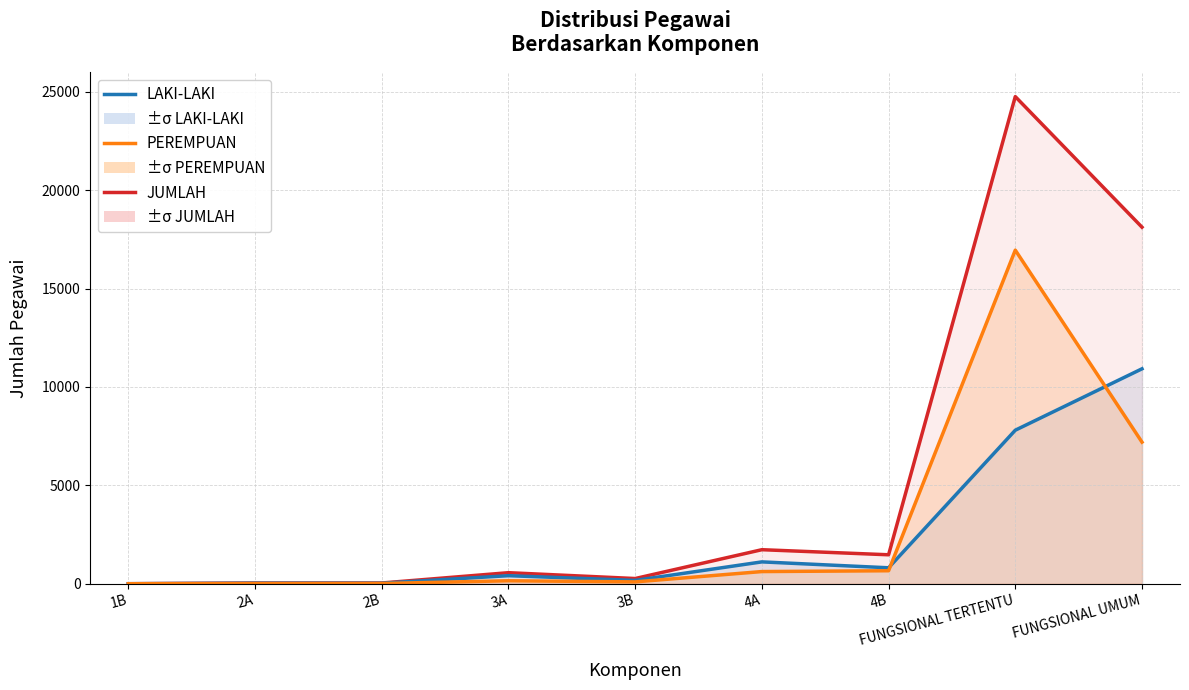

What is the difference between the LAKI-LAKI values at 4B and 3B?

641